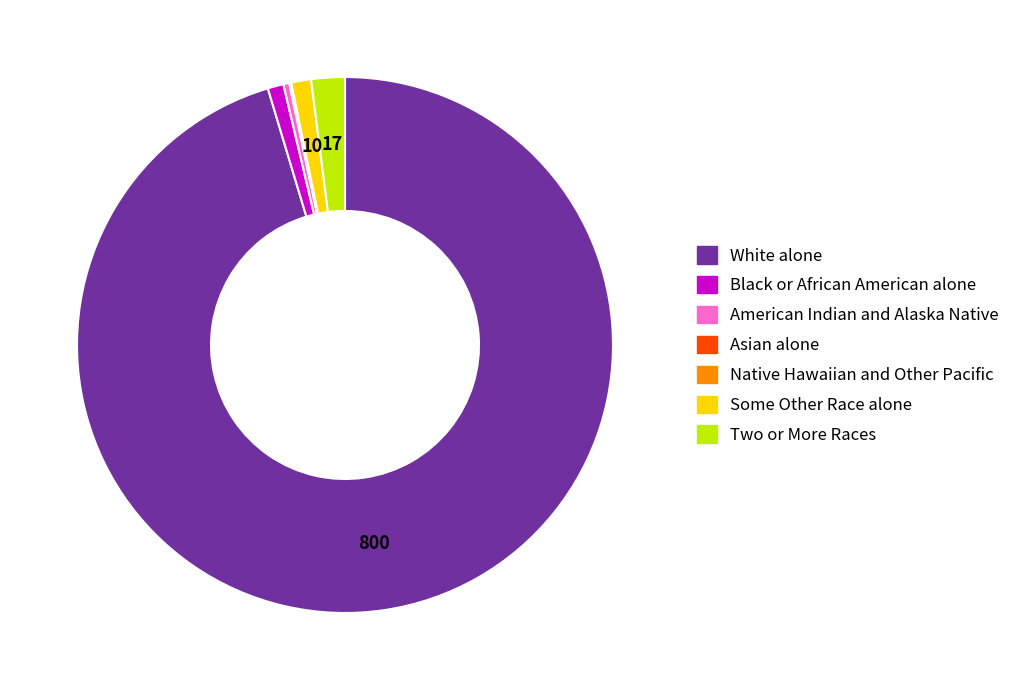

The American Indian and Alaska Native slice represents 11% of the pie. True or false?

False